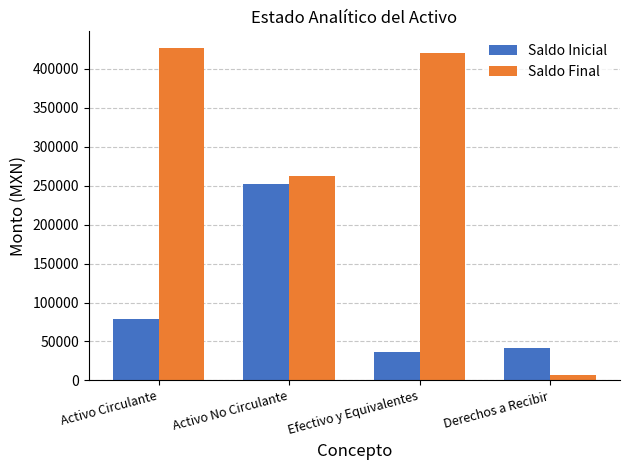

The Saldo Final series shows 426613.1 at Activo Circulante. True or false?

True